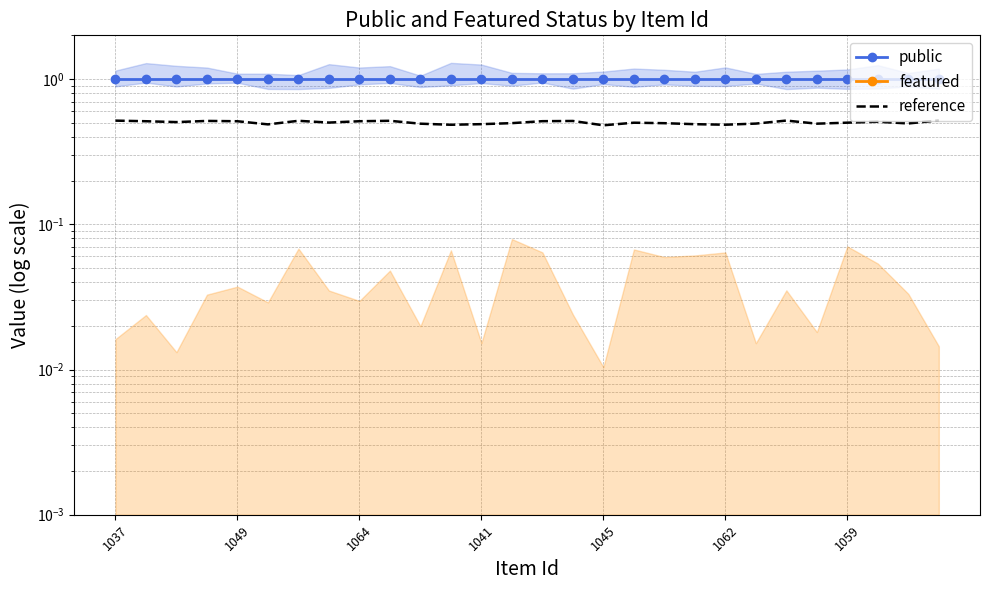

What are all the series names shown in the legend?

public, featured, reference